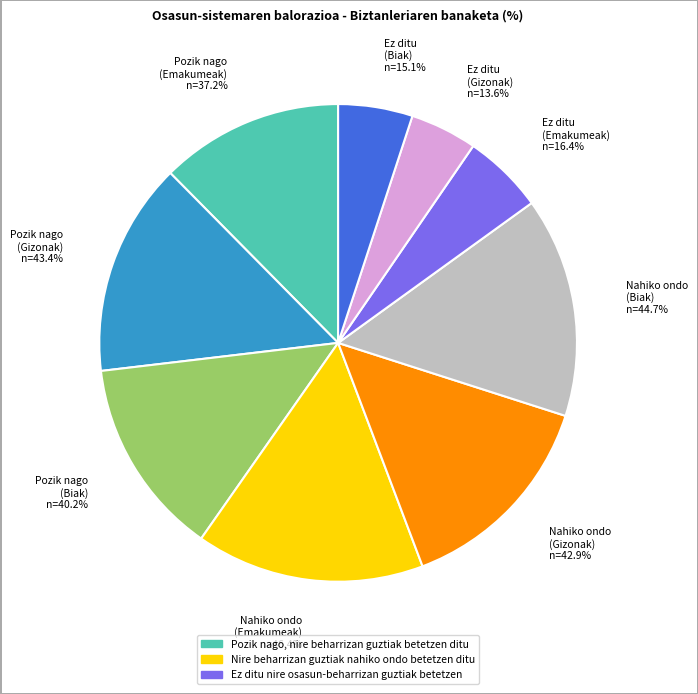

Which series has the widest spread of values?

Pozik nago, nire beharrizan guztiak betetzen ditu